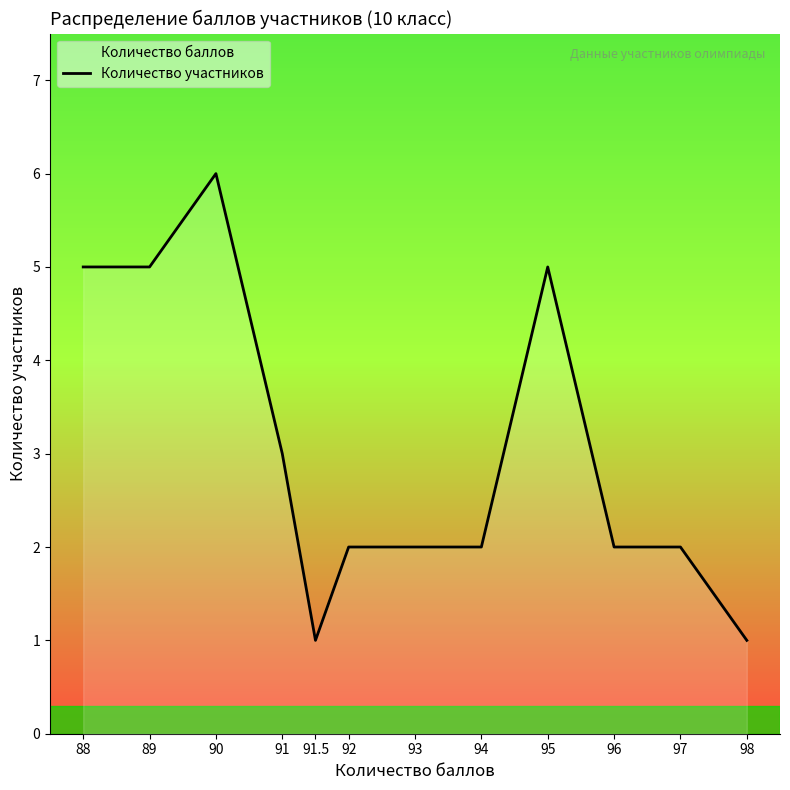

Is it true that the value at 95 is 8?

False